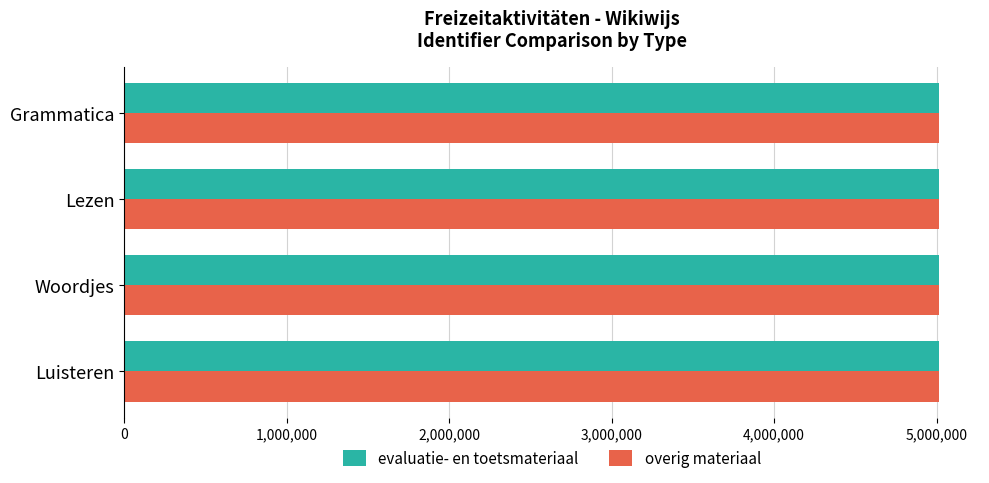

What is the highest value of the evaluatie- en toetsmateriaal series?

5016284